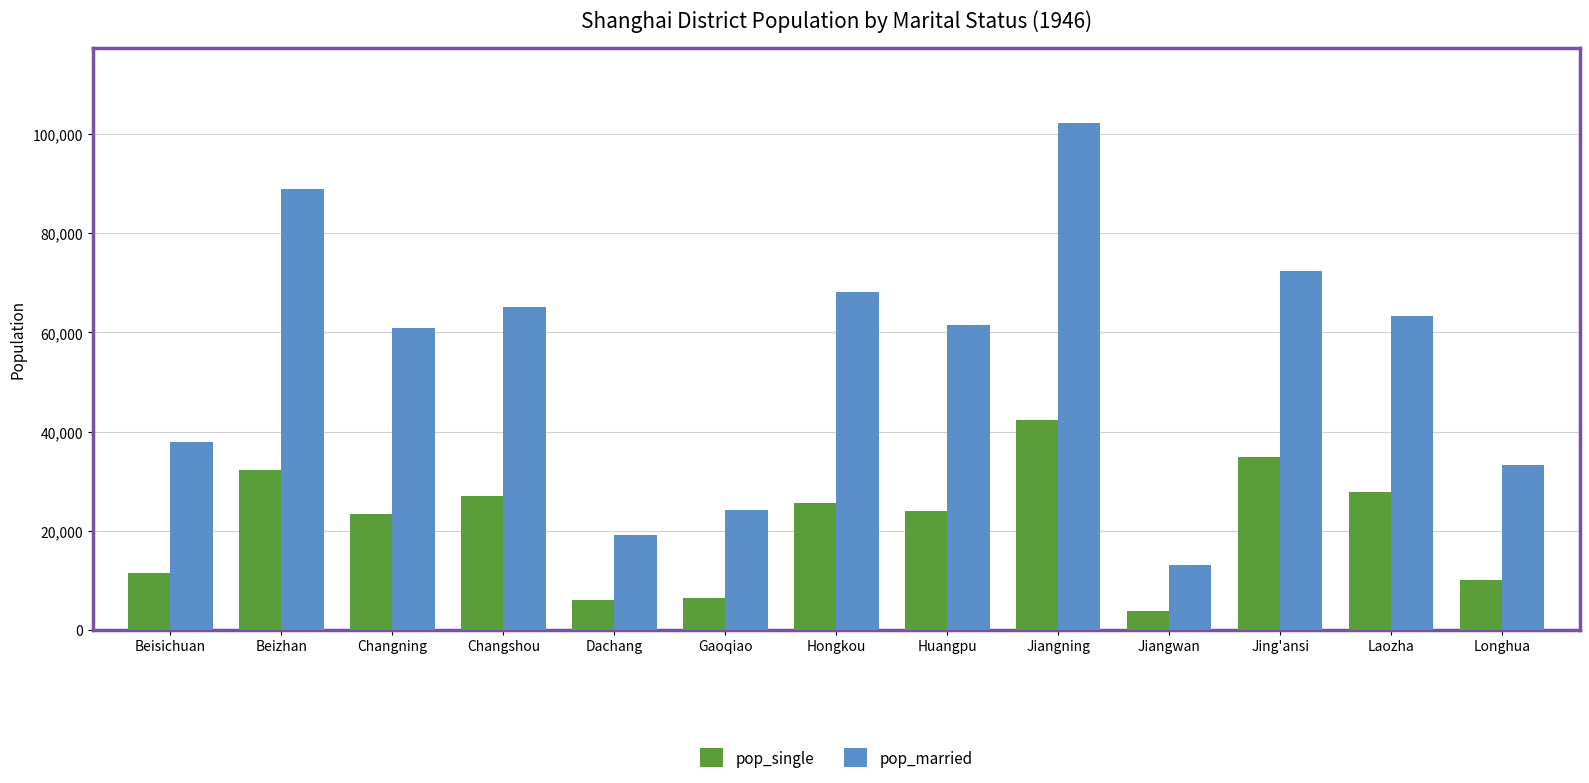

Which series has the largest total across all categories?

pop_married